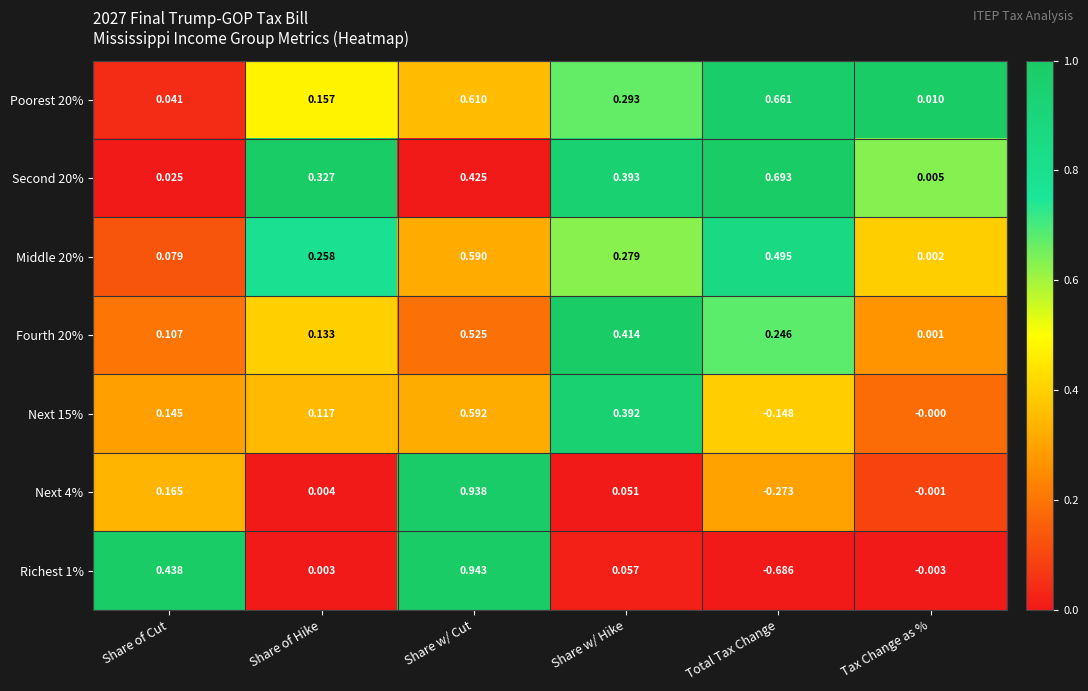

Rank the categories by Fourth 20% value from highest to lowest.

Share w/ Cut, Share w/ Hike, Total Tax Change, Share of Hike, Share of Cut, Tax Change as %